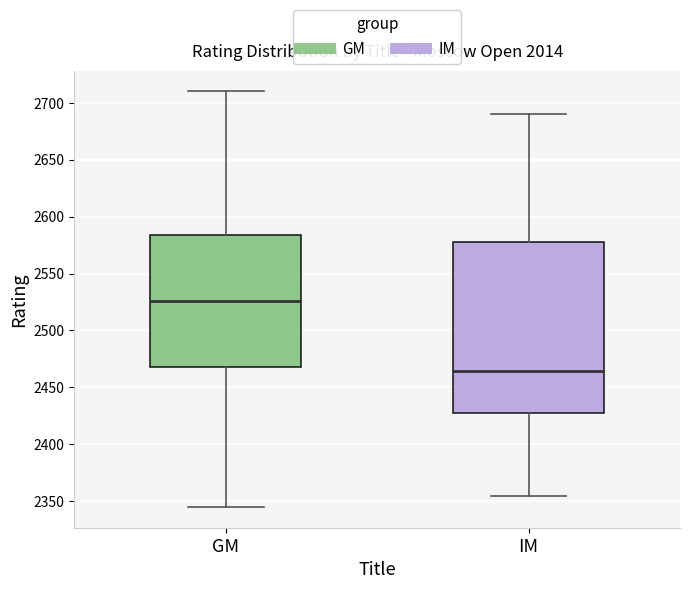

Where is the lower edge of the box for GM on the y-axis? The values are not printed on the chart, so give them approximately, as read against the axis.

2470